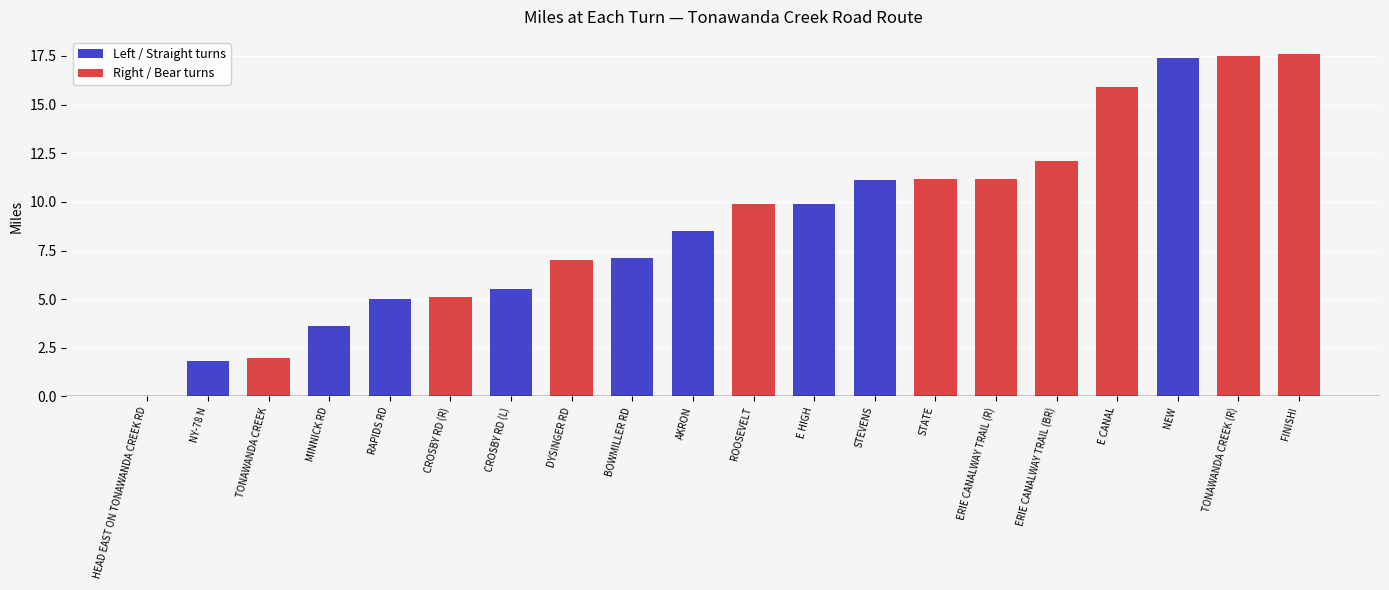

What is the label of the 6th bar from the right?

ERIE CANALWAY TRAIL (R)